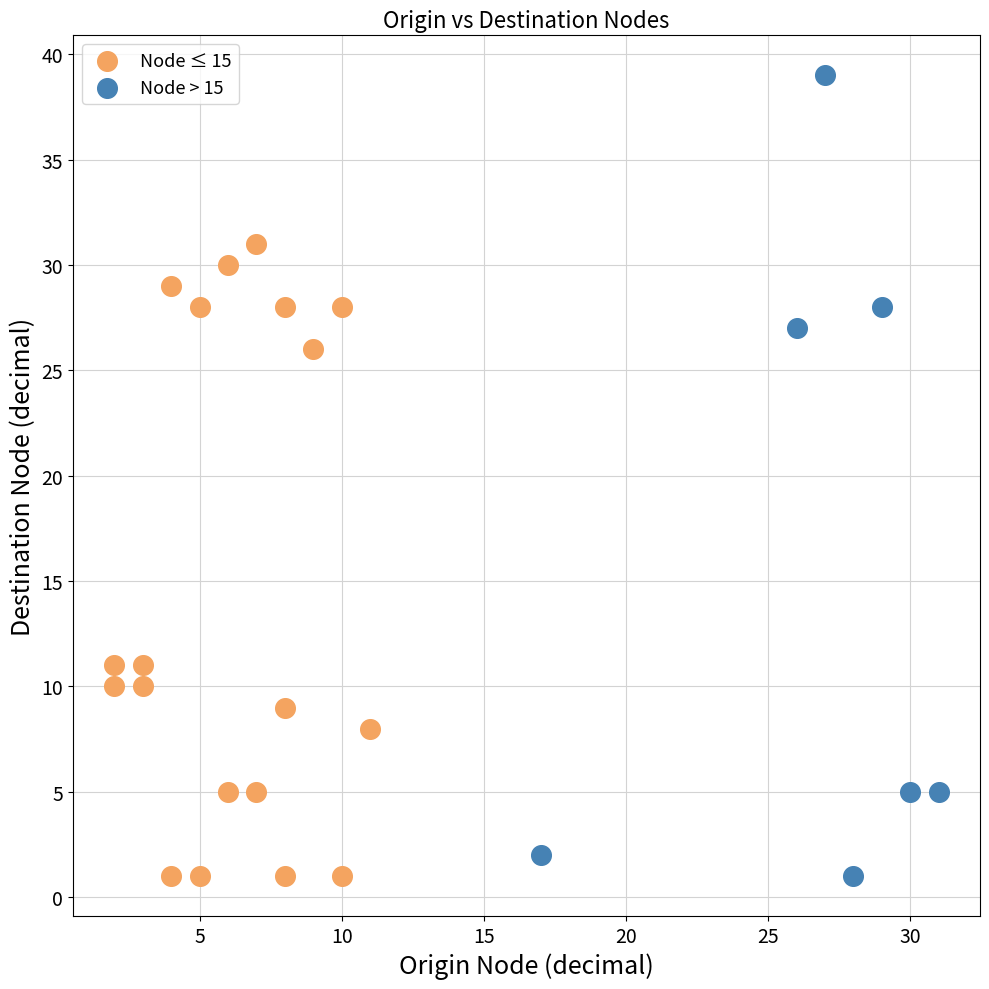

Which series reaches the maximum Y coordinate?

Node > 15